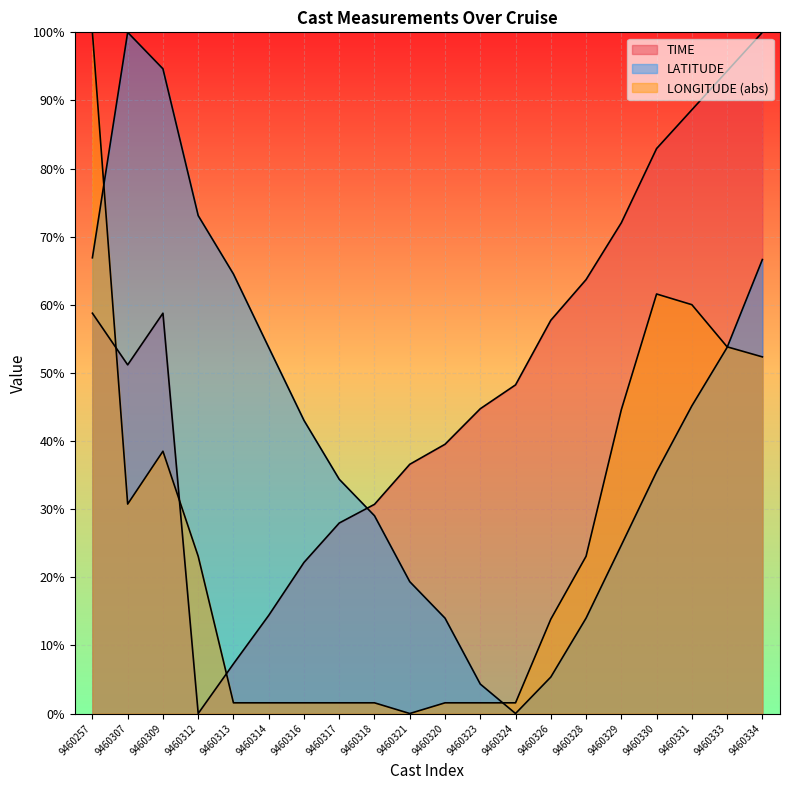

The value of TIME at 9460331 is 88.6. True or false?

True